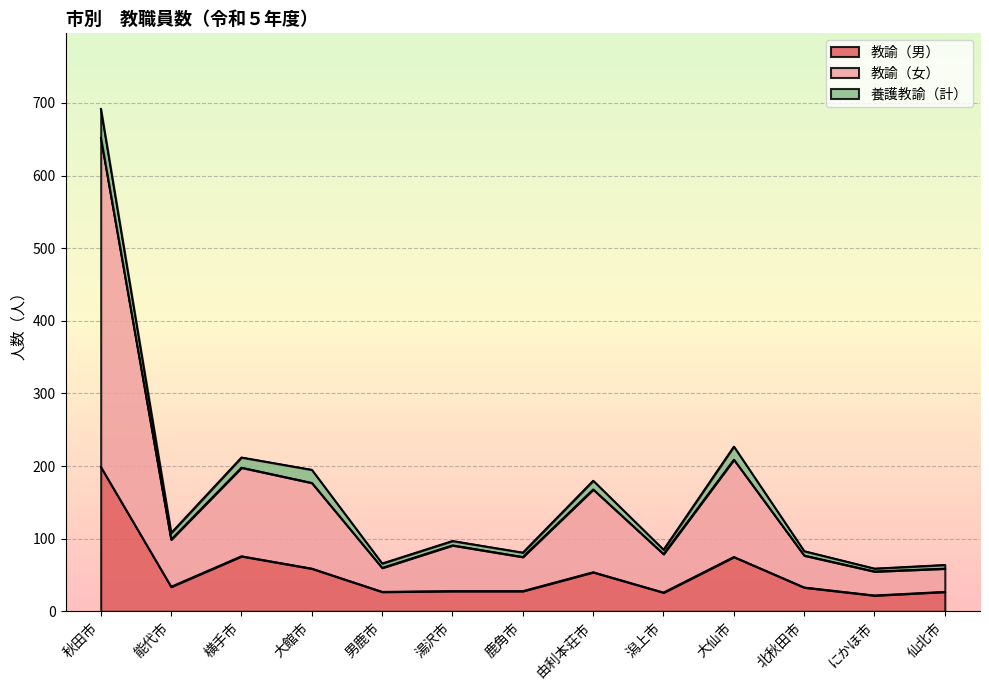

What is the total value across all series at 大仙市?

227